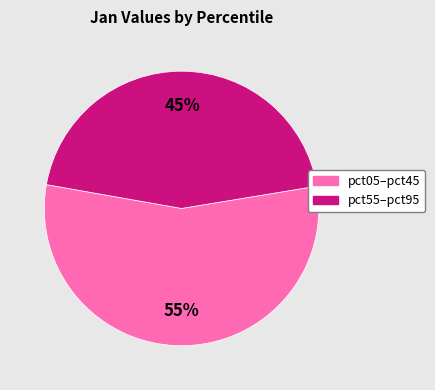

Is it true that pct05–pct45 is 55% of the pie?

True